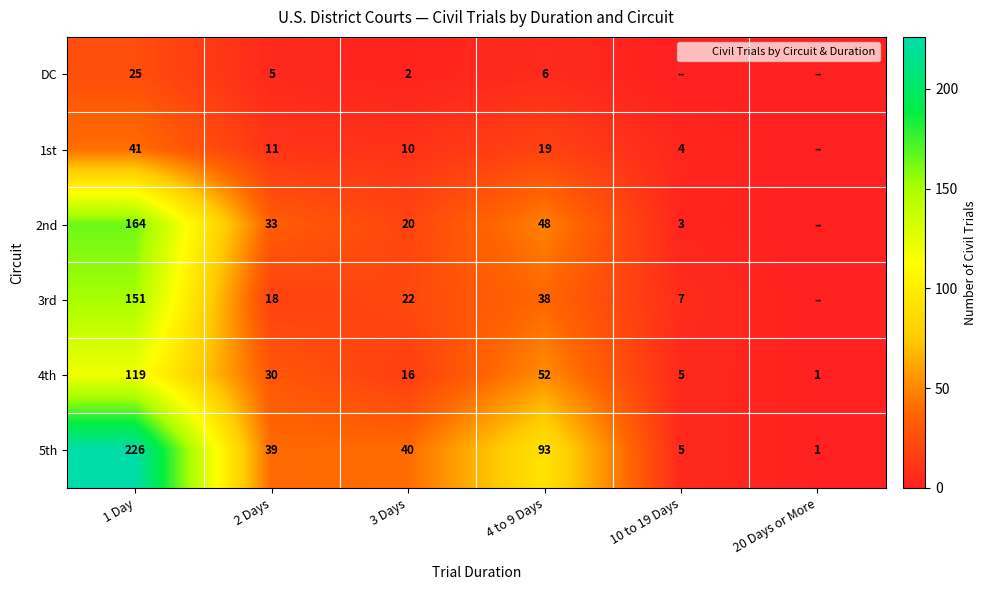

What is the difference between the maximum and minimum values in the DC series?

25